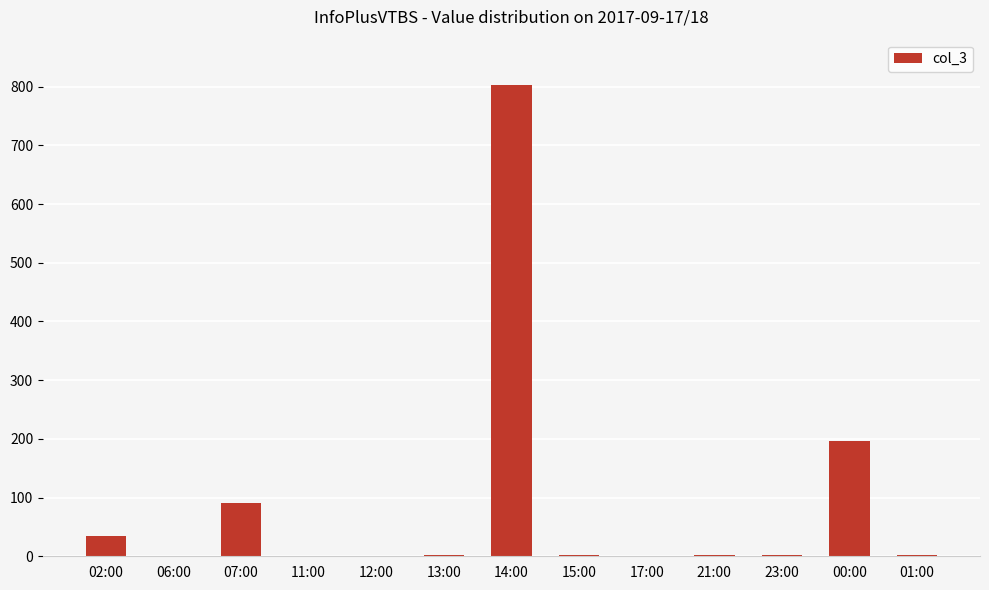

Are the bars horizontal?

No